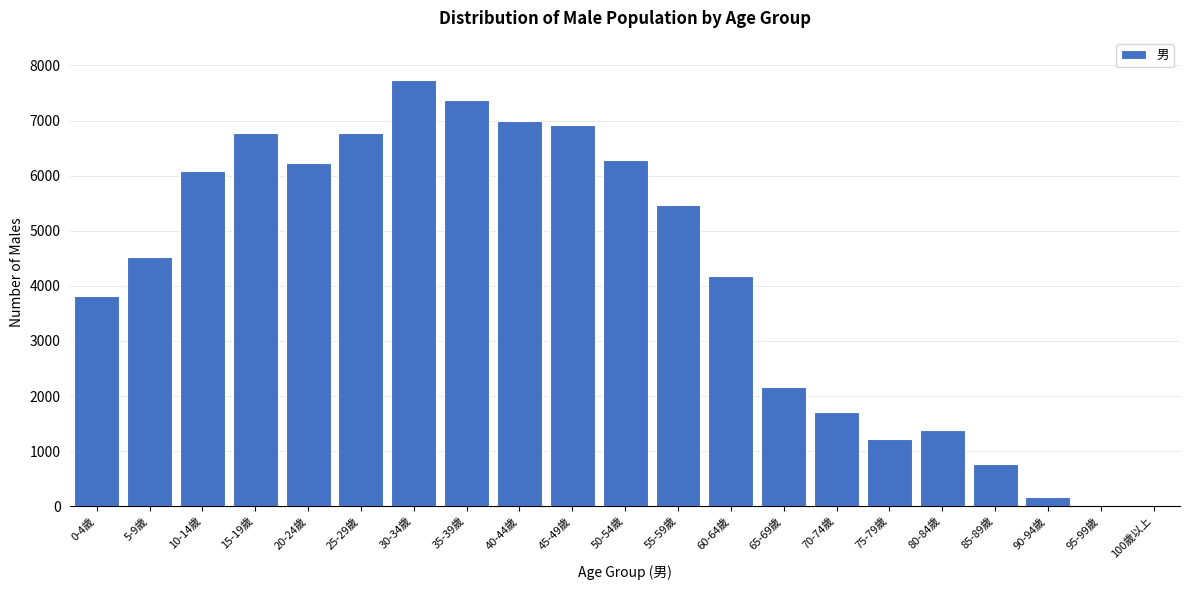

What is the greatest value displayed?

7727